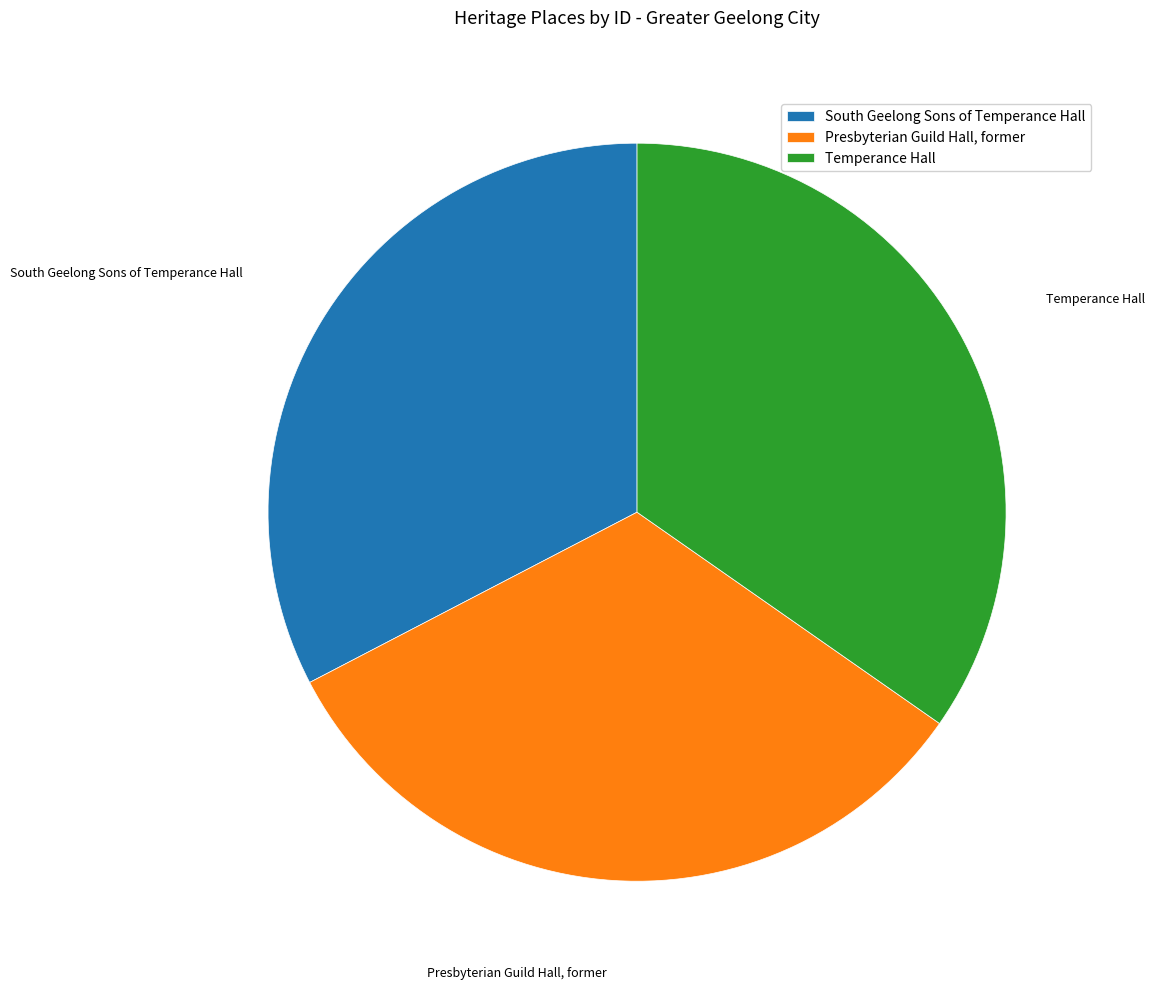

Approximately how many times larger is the value at South Geelong Sons of Temperance Hall compared to Presbyterian Guild Hall, former?

1.0